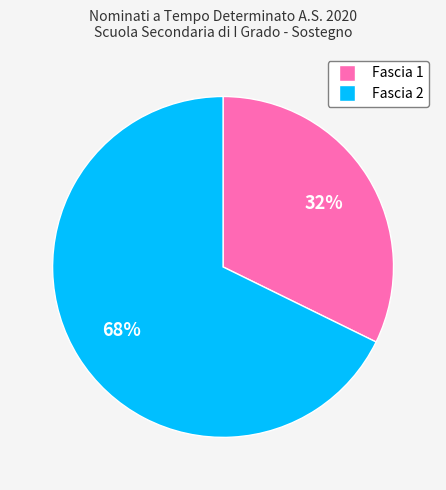

What is the largest slice in the pie chart?

Fascia 2